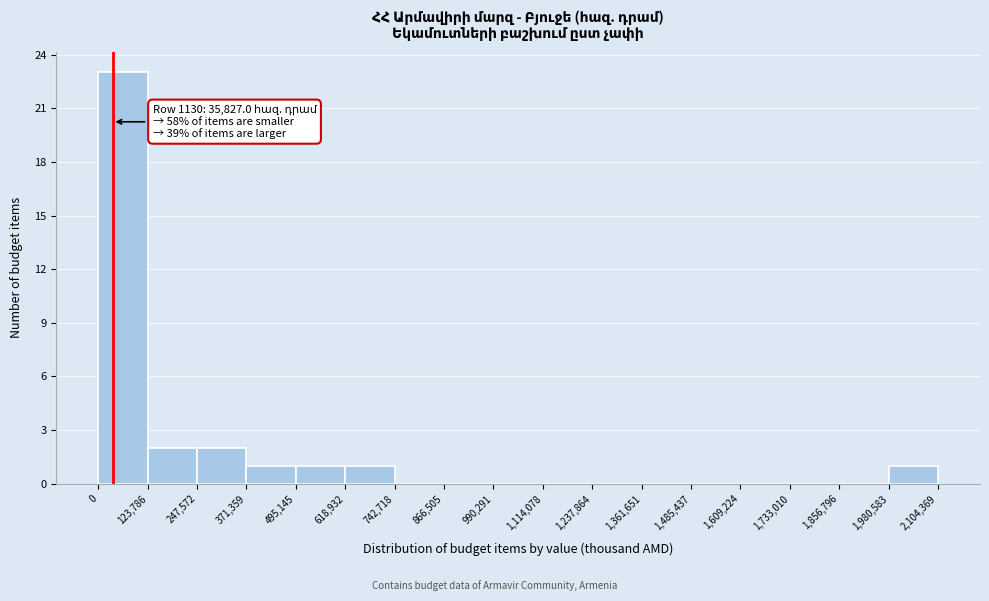

Which range on the x-axis has the tallest bar?

0 to 123,786